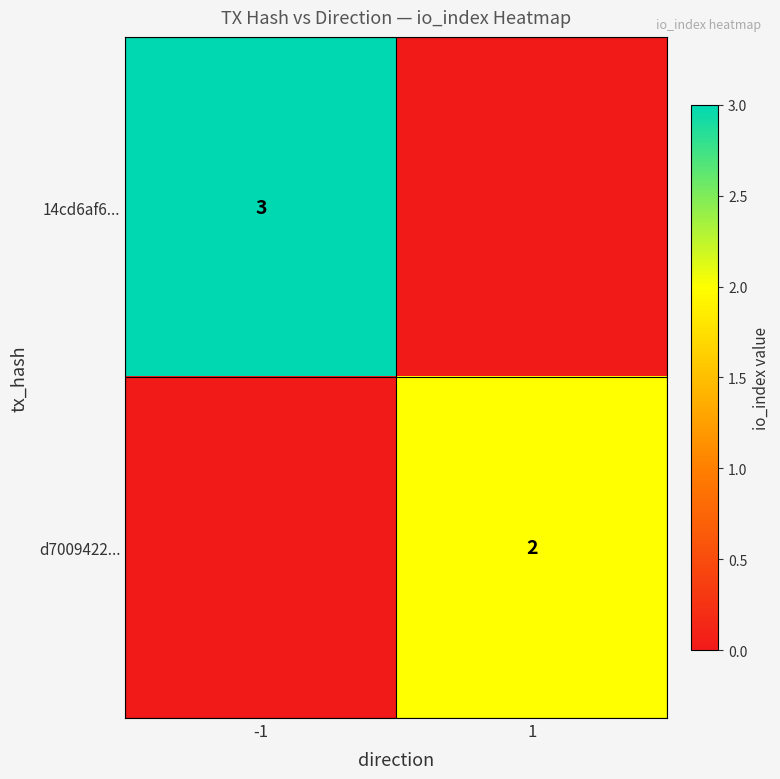

True or false: 14cd6af6... has a value of 3 at -1.

True